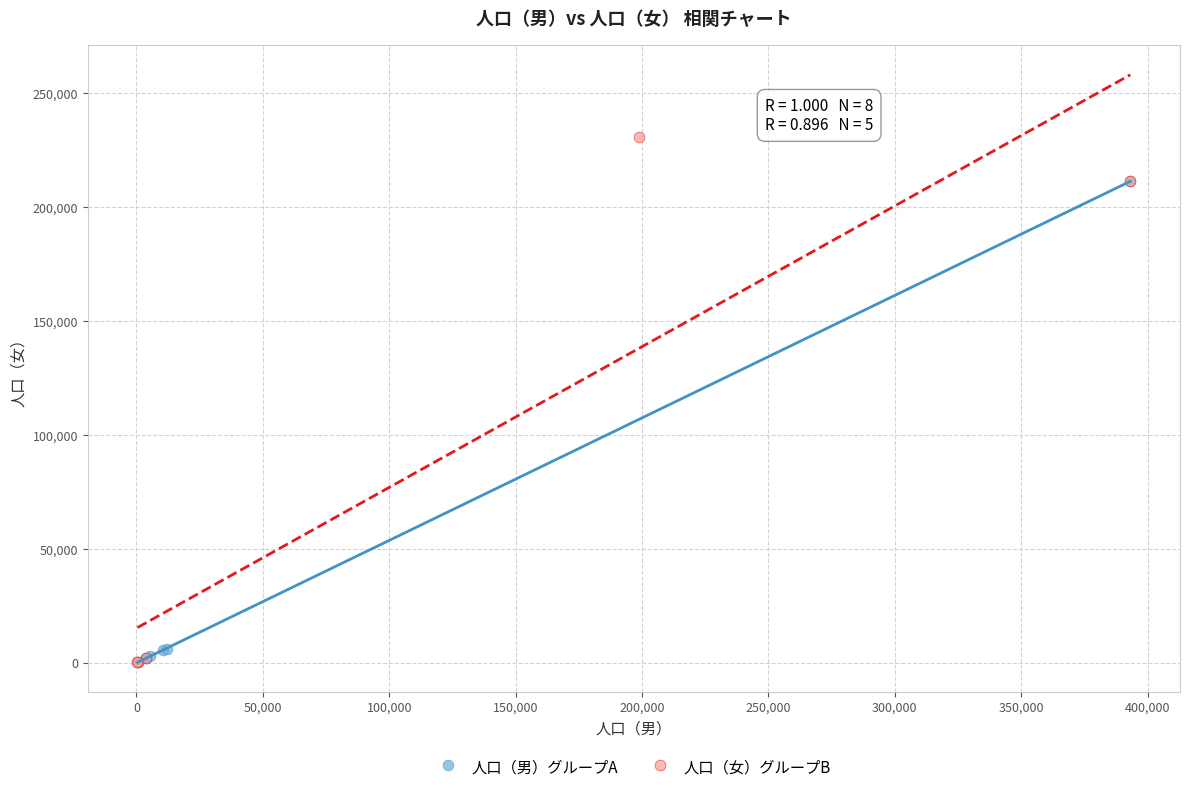

Which series has the widest spread of Y values?

人口（女）グループB